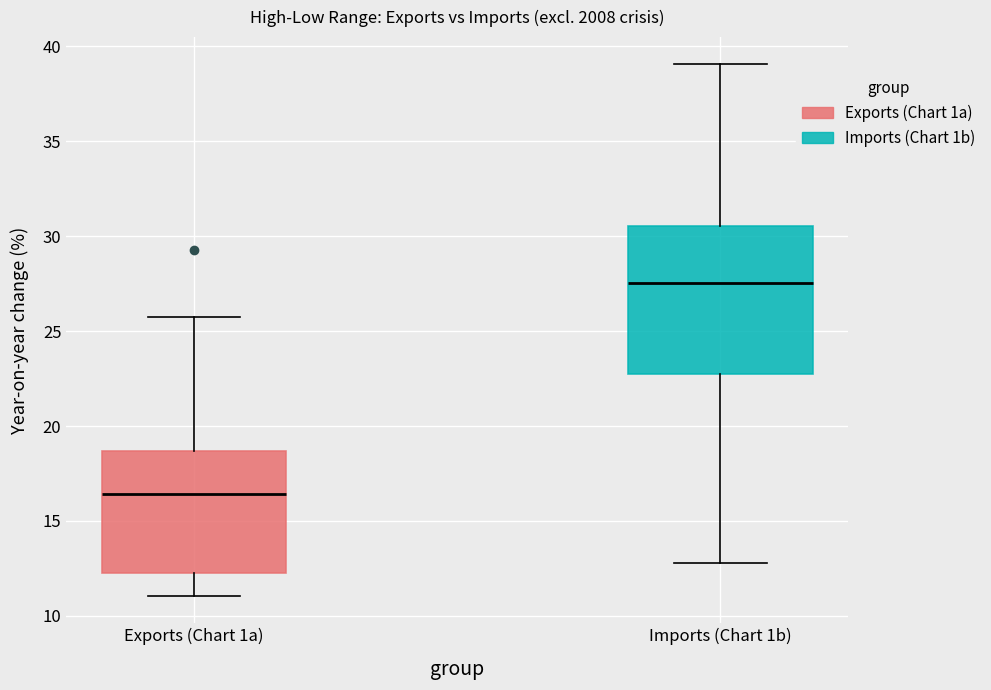

Which box is the tallest, from its lower edge to its upper edge?

Imports (Chart 1b)